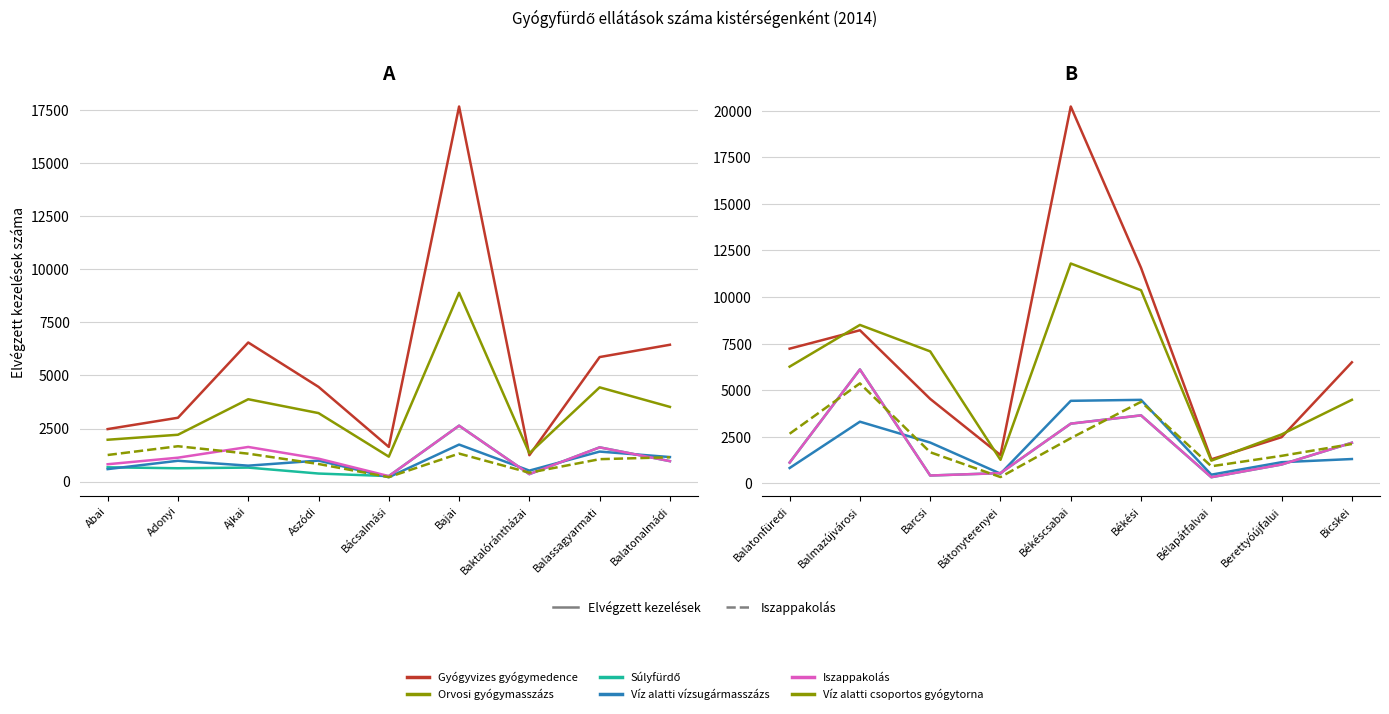

How many interior local peaks does the Víz alatti vízsugármasszázs series have?

2